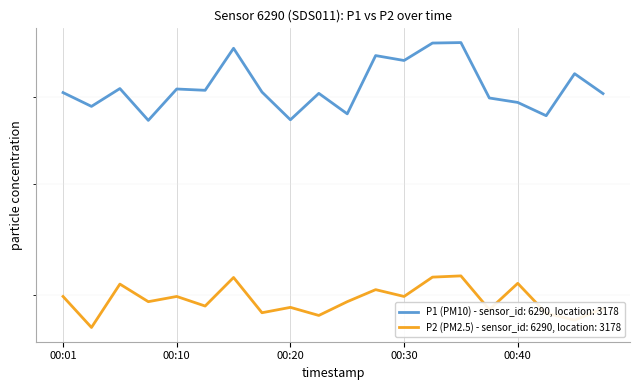

True or false: P2 and P1 cross at least once.

False